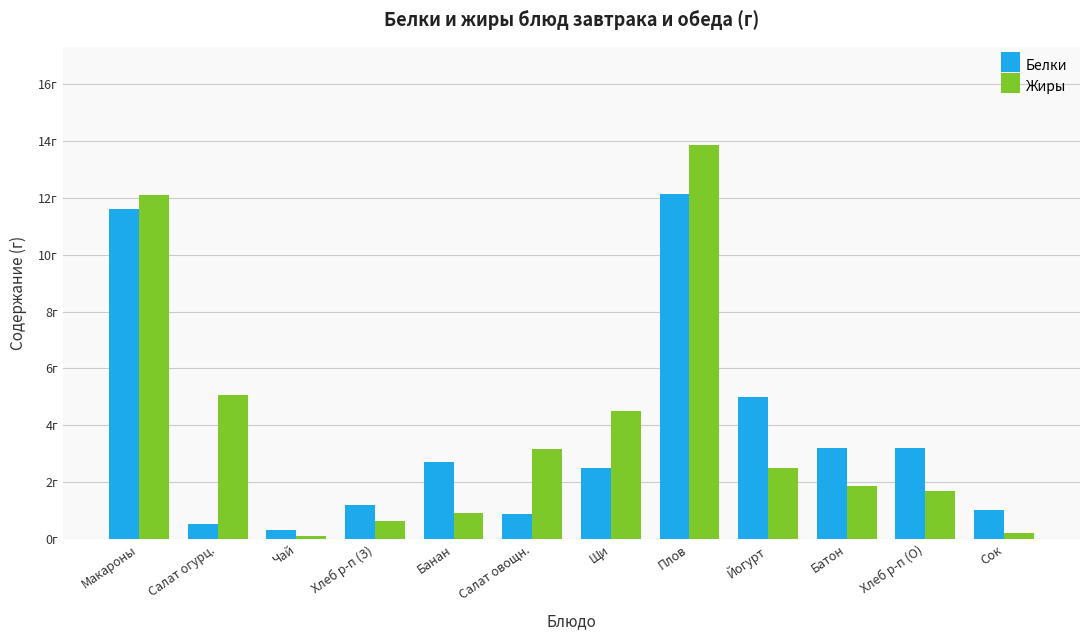

List the series in order of their peak value, lowest first.

Белки, Жиры